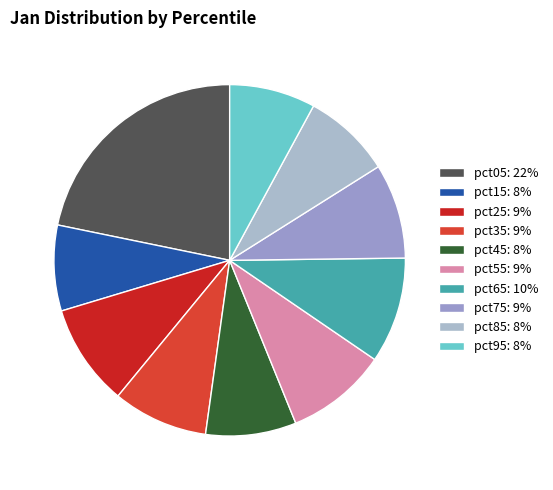

What is the change in value from pct35 to pct65?

+0.2